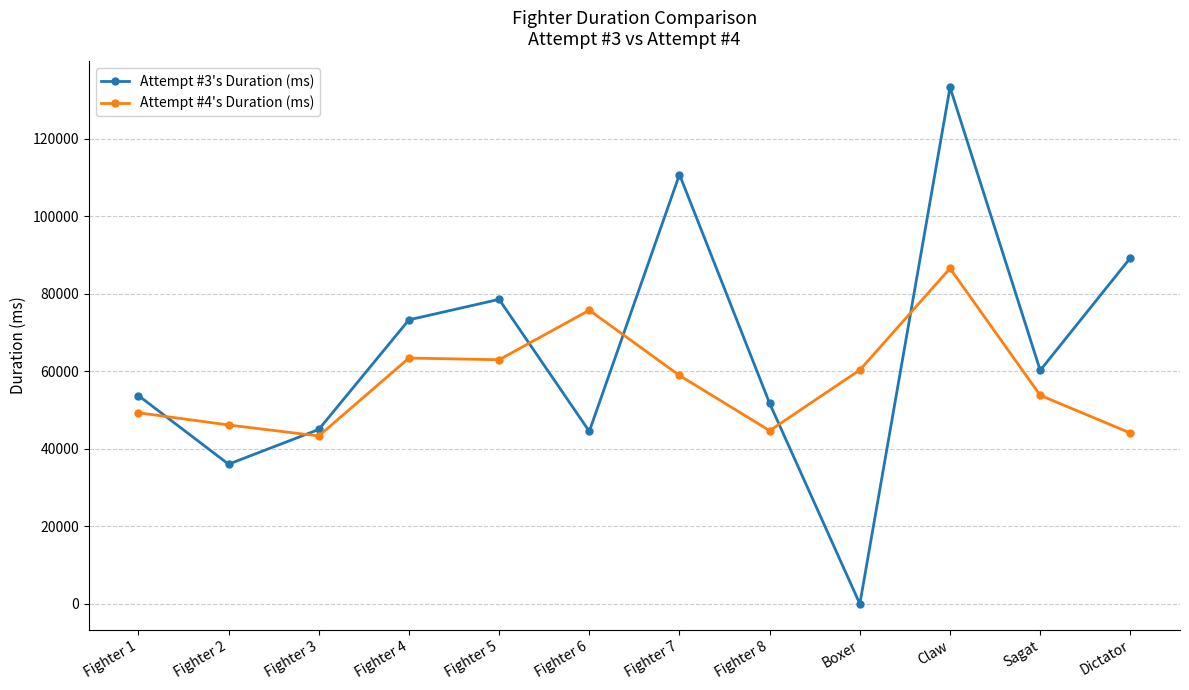

Rank the series at Claw from highest to lowest value.

Attempt #3's Duration (ms), Attempt #4's Duration (ms)